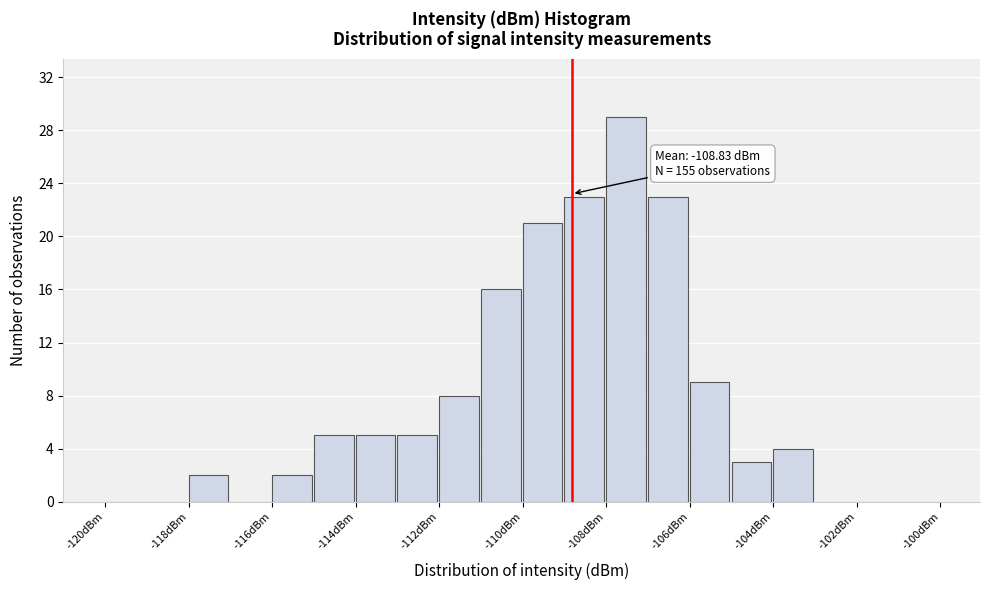

Which range on the x-axis has the tallest bar?

-108 to -107